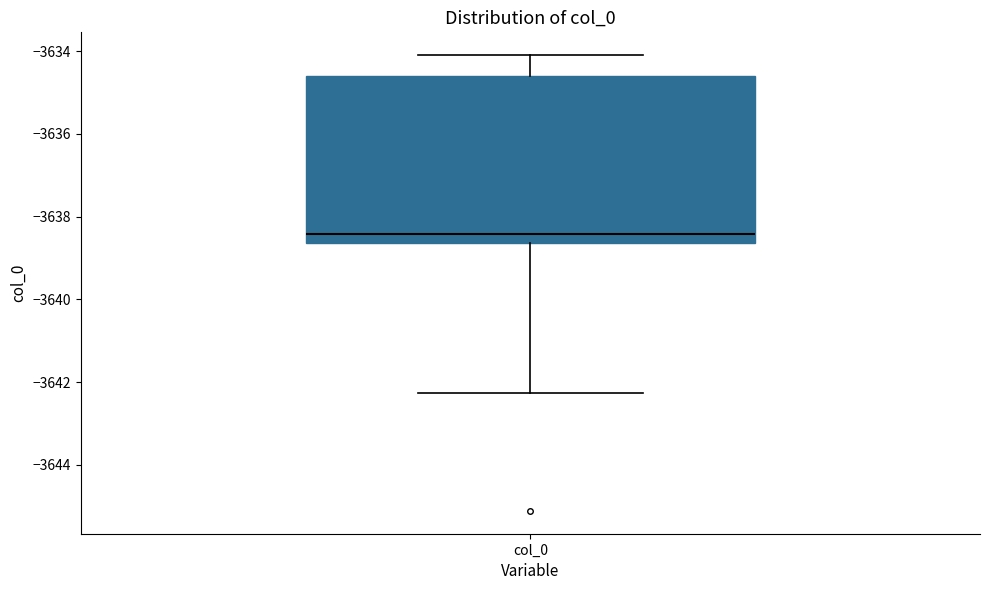

Transcribe this box plot: give where the median line is, the range the box spans, and where the two whiskers end, as read against the y-axis. The values are not printed on the chart, so give them approximately, as read against the axis.

median -3638.4, box -3638.6 to -3634.6, whiskers -3642.2 to -3634.0